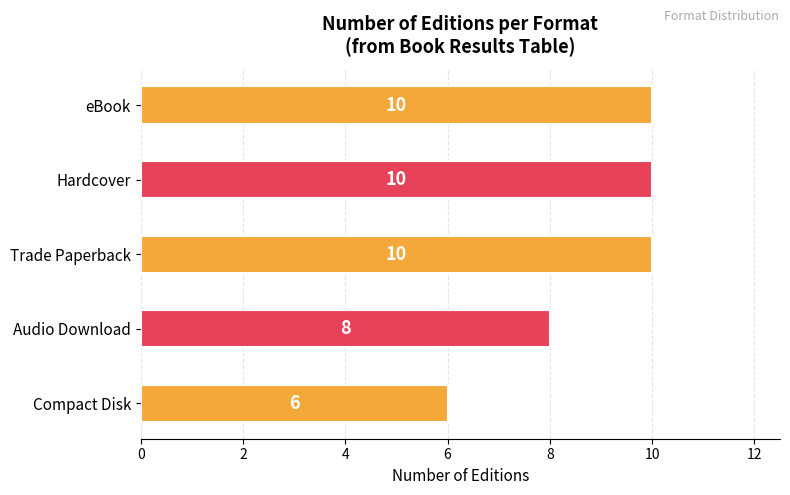

What is the difference between the values at Compact Disk and Trade Paperback?

4